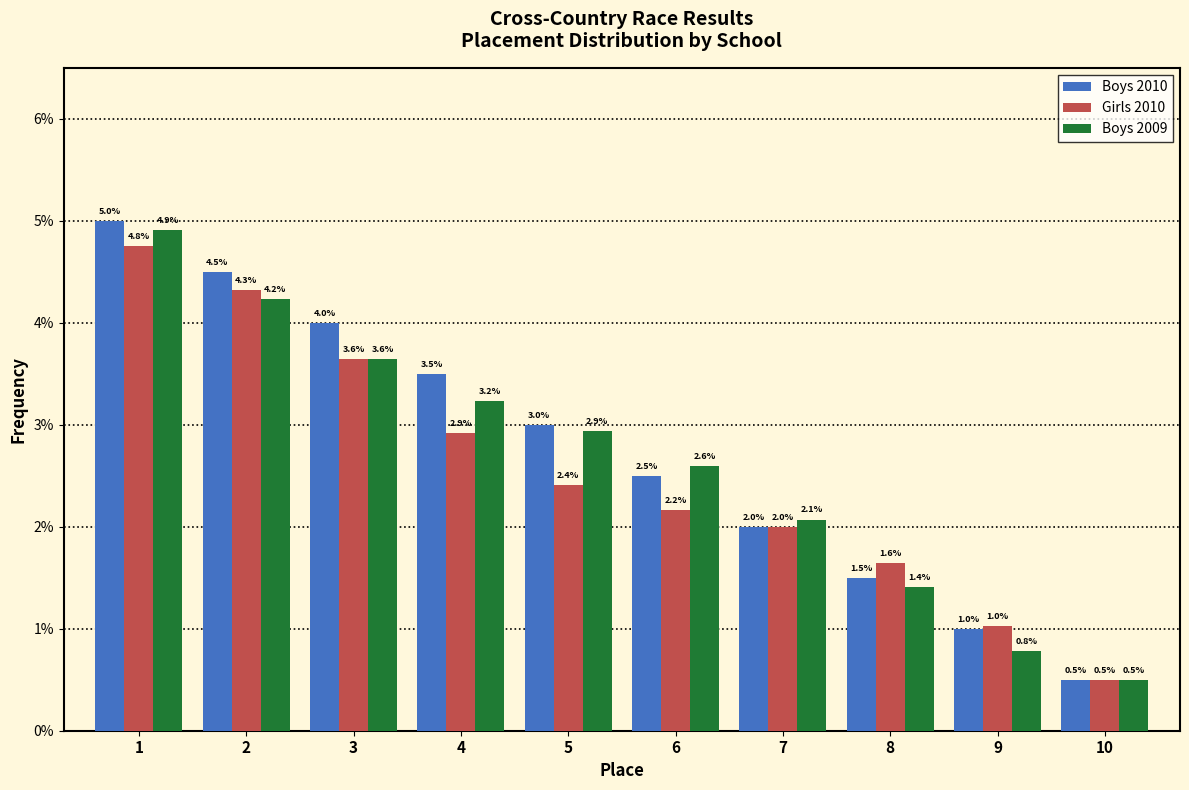

Reading left to right, extract all data points from this chart.

Boys 2010: 5.0	4.5	4.0	3.5	3.0	2.5	2.0	1.5	1.0	0.5
Girls 2010: 4.8	4.3	3.6	2.9	2.4	2.2	2.0	1.6	1.0	0.5
Boys 2009: 4.9	4.2	3.6	3.2	2.9	2.6	2.1	1.4	0.8	0.5